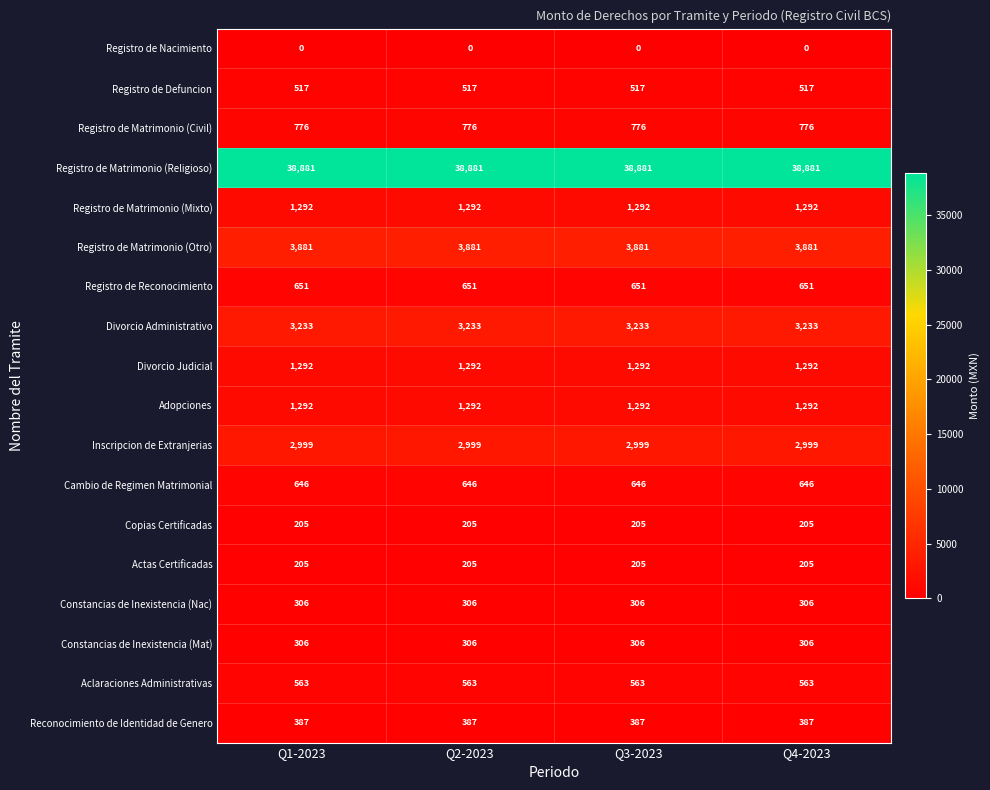

What is the average value of the Registro de Matrimonio (Religioso) series?

38881